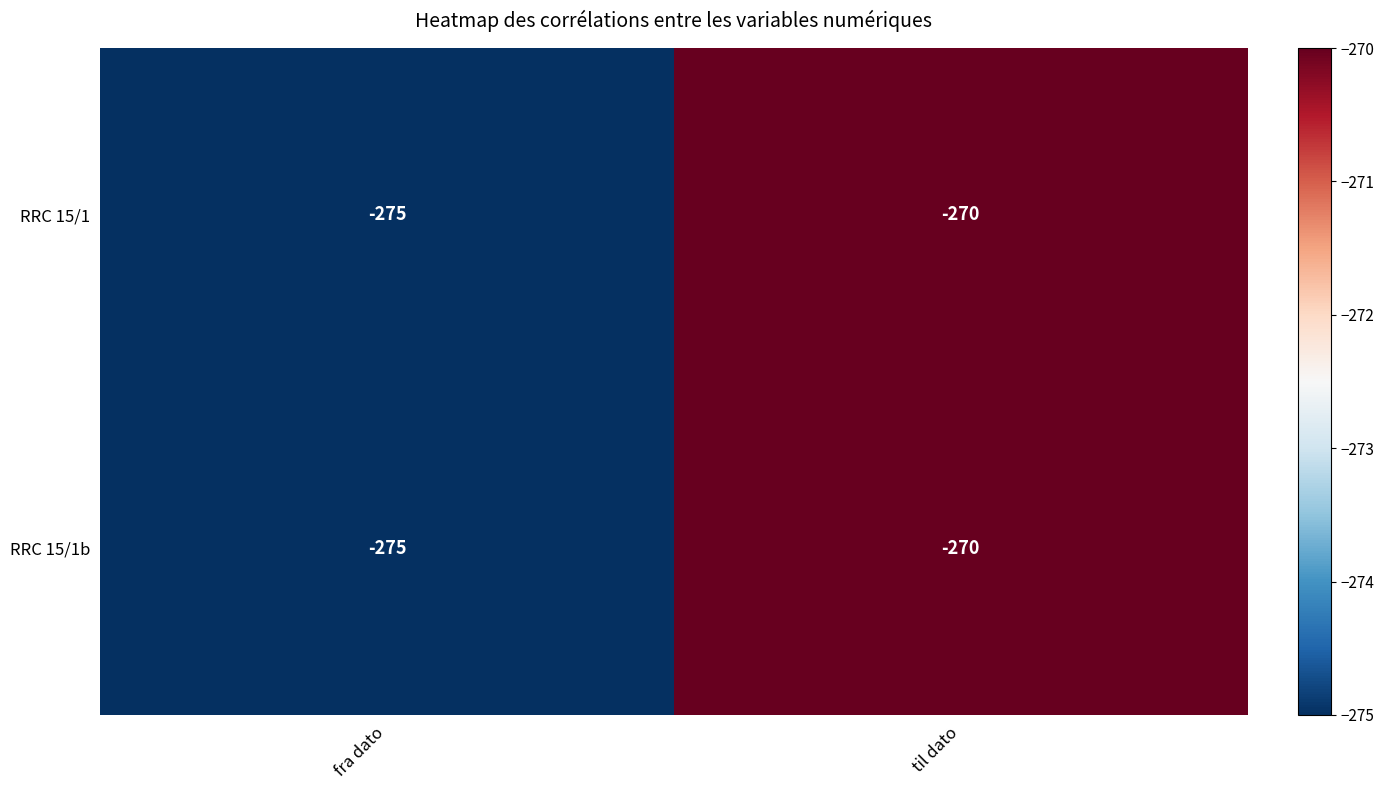

Rank the categories by RRC 15/1b value from lowest to highest.

fra dato, til dato